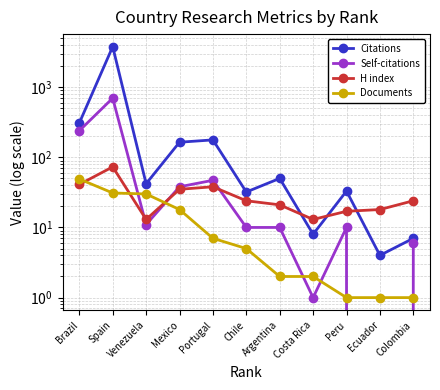

What is the maximum value shown in the chart?

3775